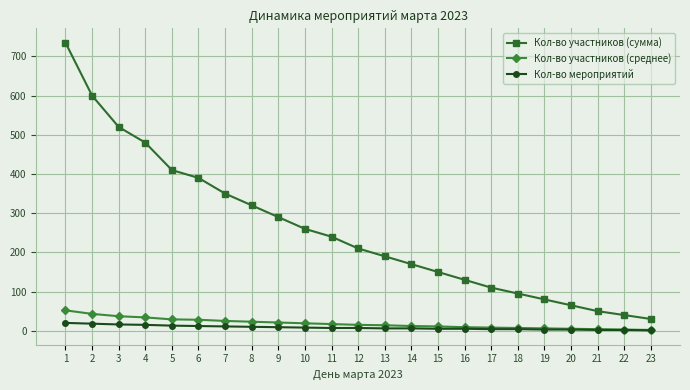

Which category has the highest value across all series?

1